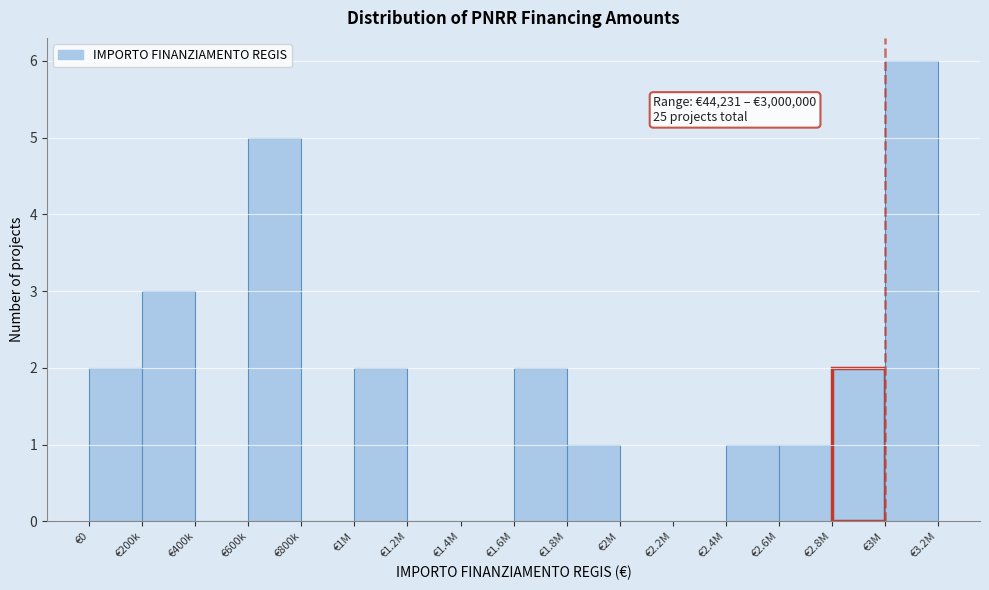

Reading left to right, list all the values displayed in this chart.

€0=2	€200k=3	€400k=0	€600k=5	€800k=0	€1M=2	€1.2M=0	€1.4M=0	€1.6M=2	€1.8M=1	€2M=0	€2.2M=0	€2.4M=1	€2.6M=1	€2.8M=2	€3M=6